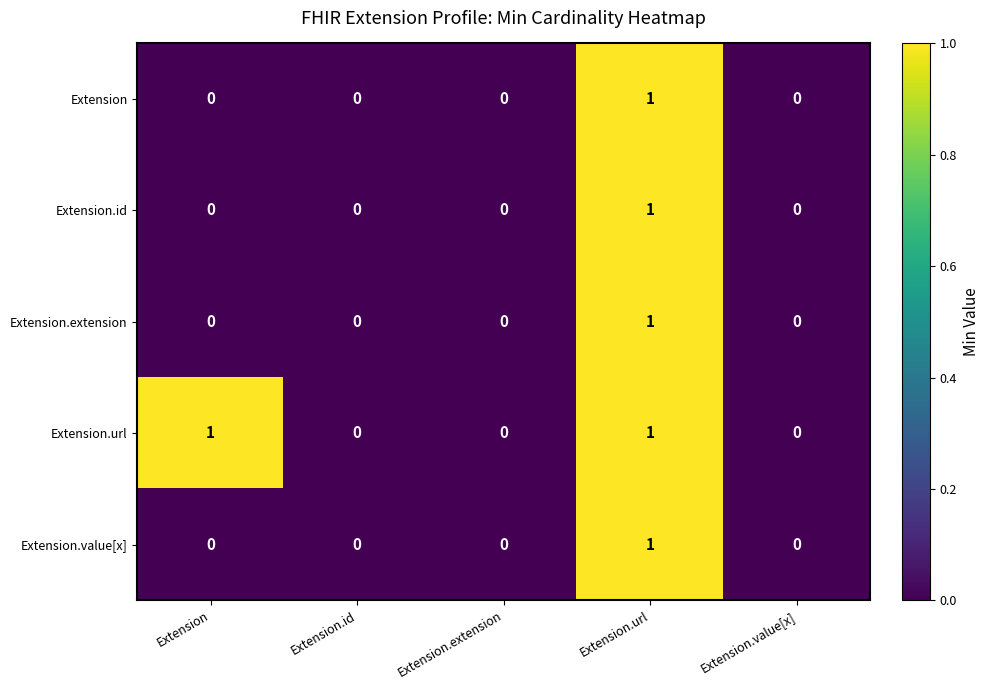

The Extension.url series shows 1 at Extension.id. True or false?

False